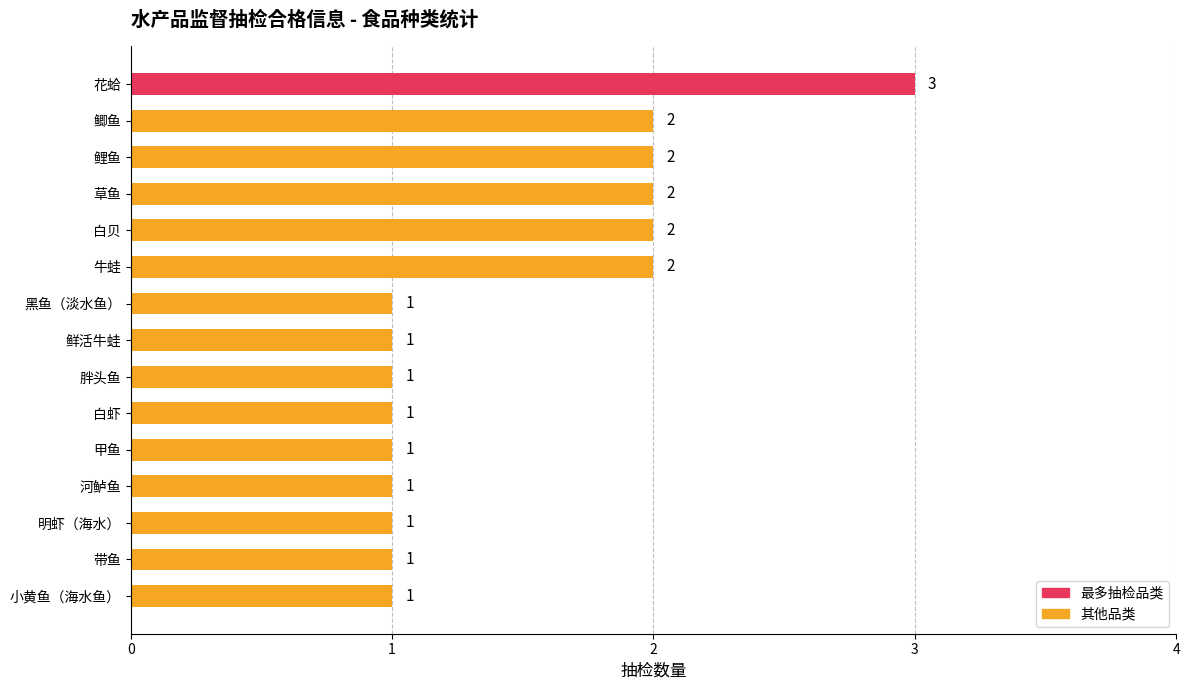

How many distinct data groups are displayed?

1